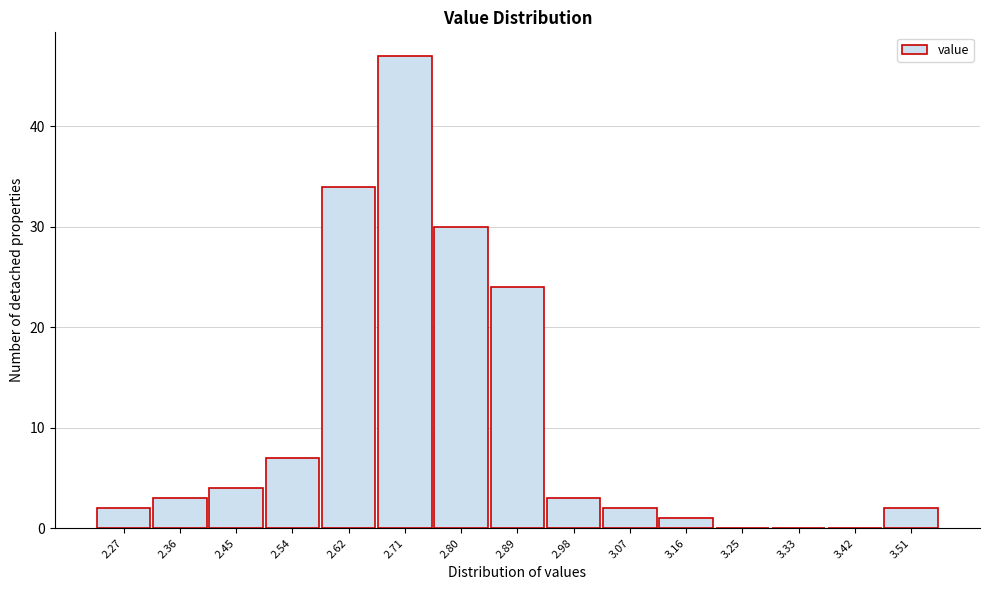

Reading left to right, extract all data points from this chart.

2.27=2	2.36=3	2.45=4	2.54=7	2.62=34	2.71=47	2.80=30	2.89=24	2.98=3	3.07=2	3.16=1	3.25=0	3.33=0	3.42=0	3.51=2